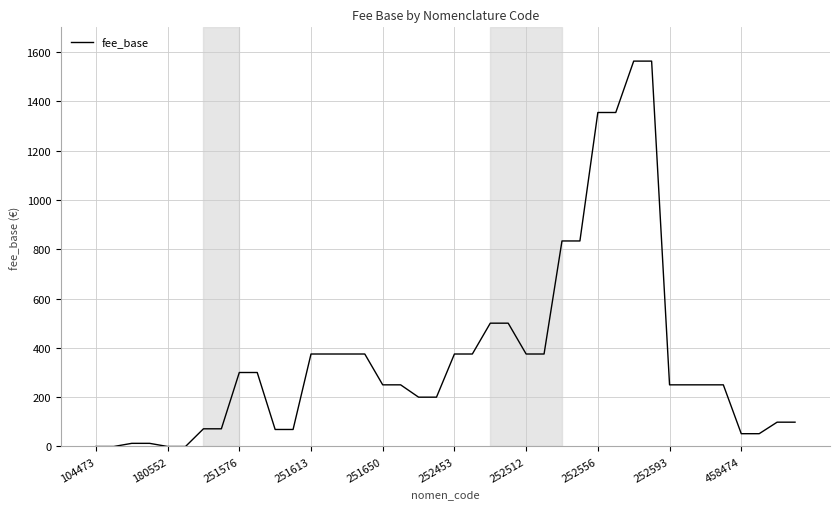

Count the number of data series in this chart.

1